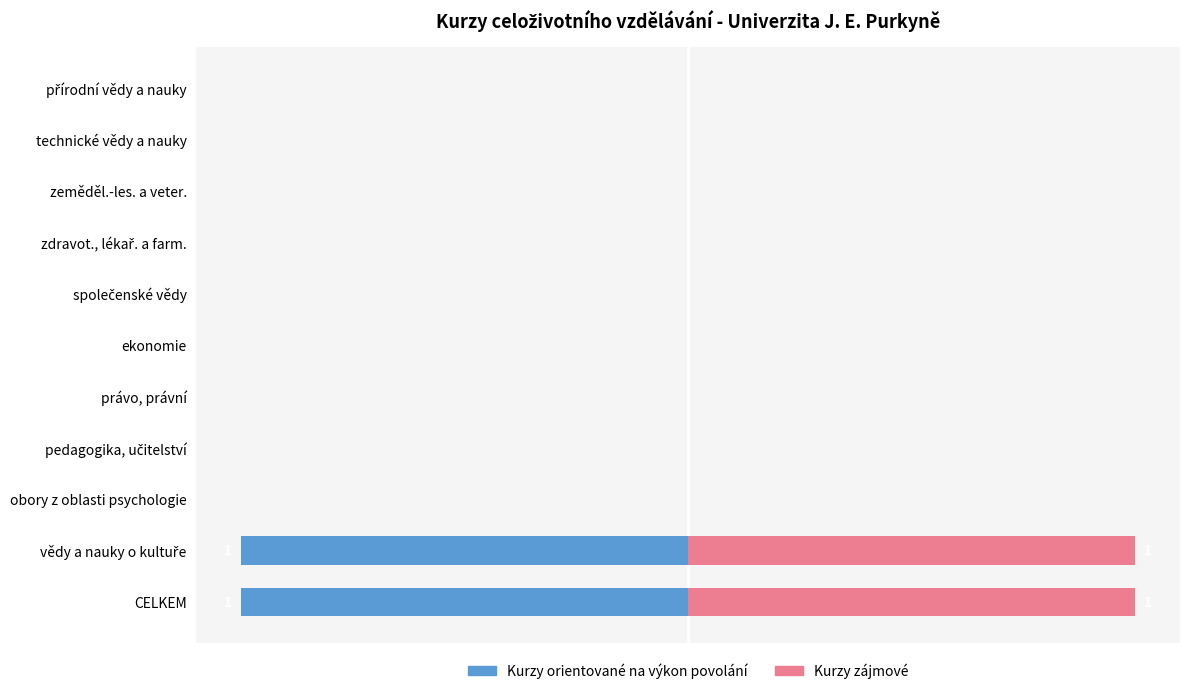

Rank the series by their average value, from highest to lowest.

Kurzy zájmové, Kurzy orientované na výkon povolání